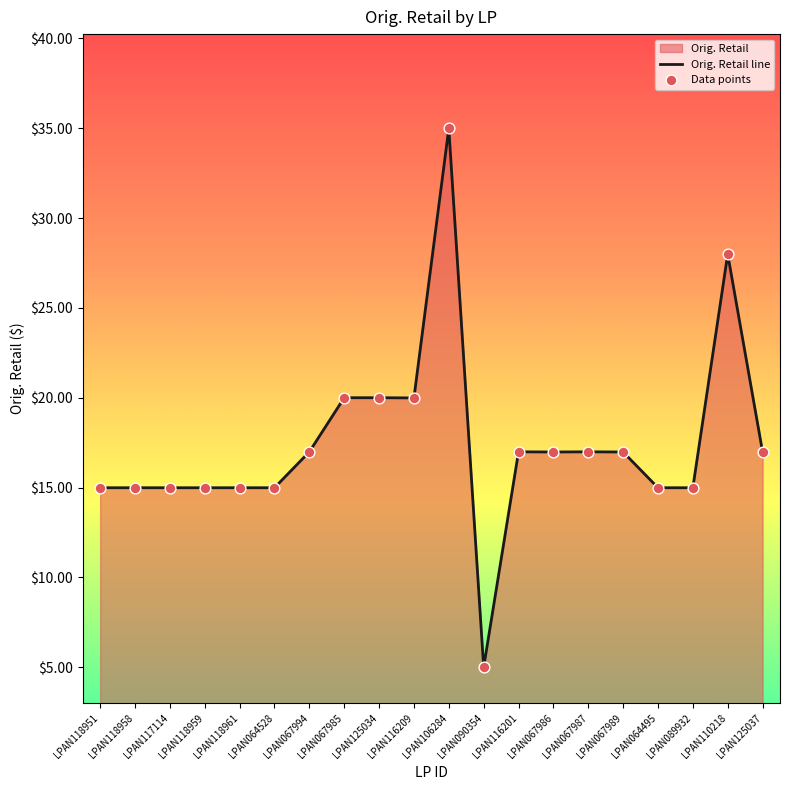

What is the approximate value at LPAN125034?

20.0